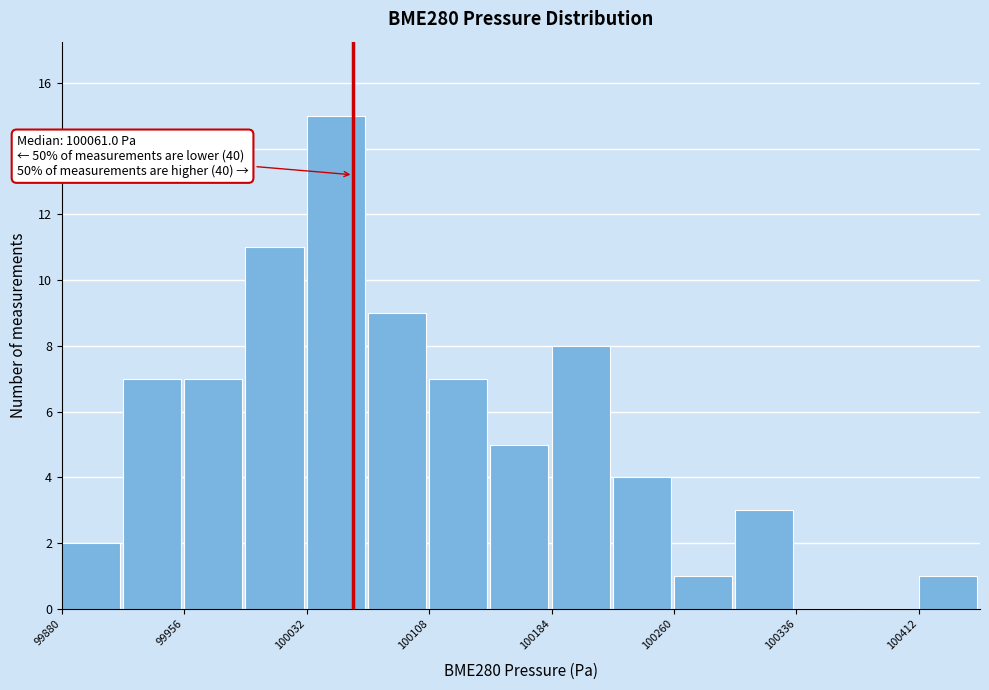

Read against the x-axis, roughly where is the centre of the tallest bar?

100050